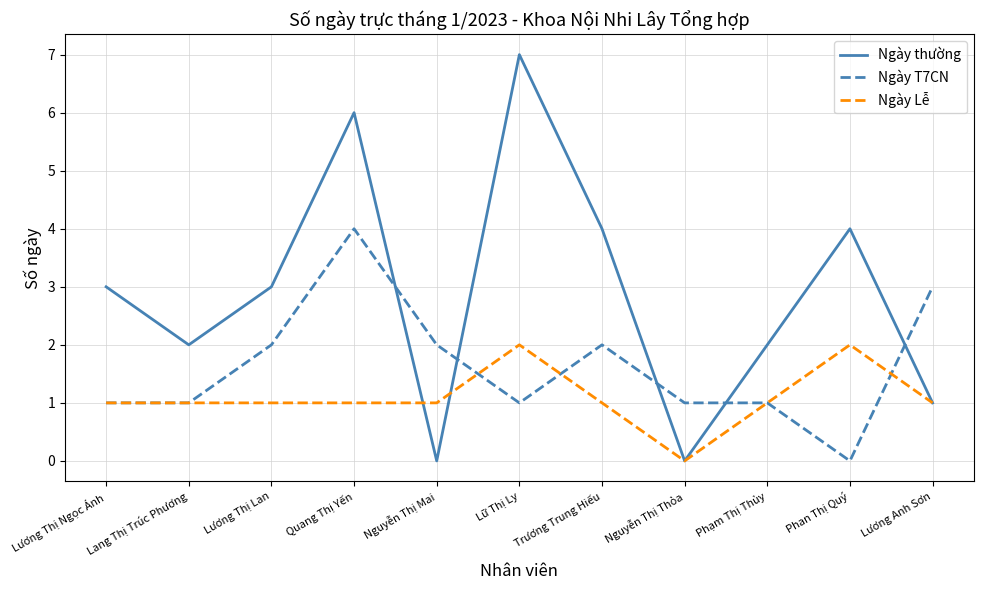

List the series in order of their peak value, highest first.

Ngày thường, Ngày T7CN, Ngày Lễ